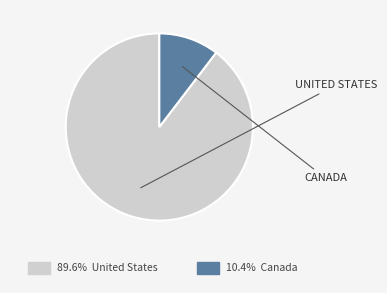

Is there any slice that represents more than half of the pie?

Yes